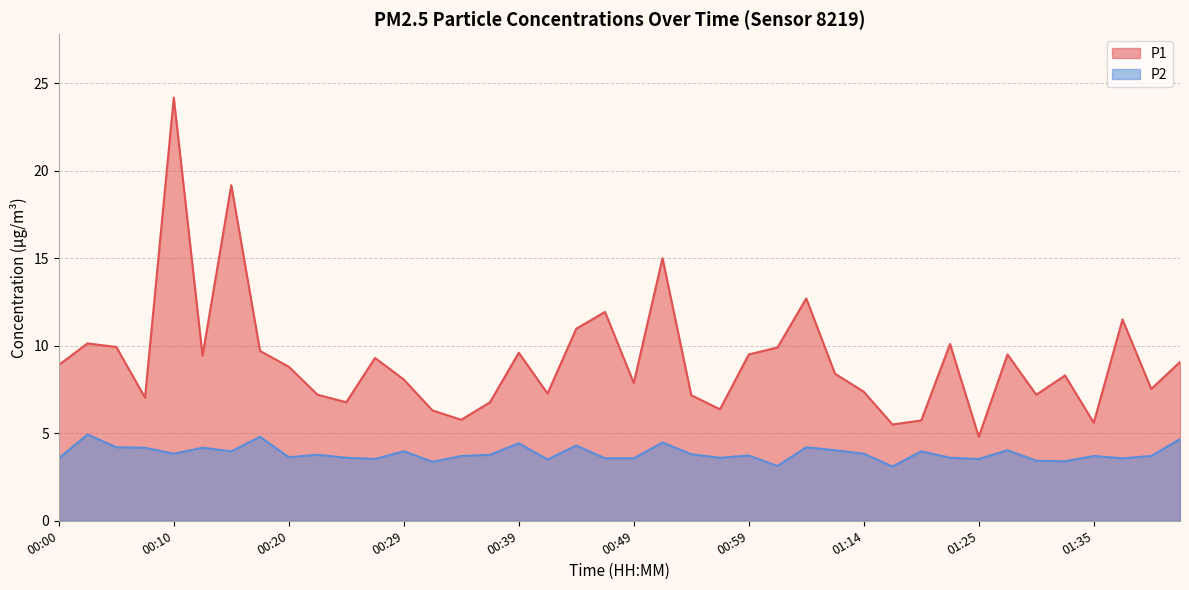

The P2 series shows 3.8 at 00:54. True or false?

True